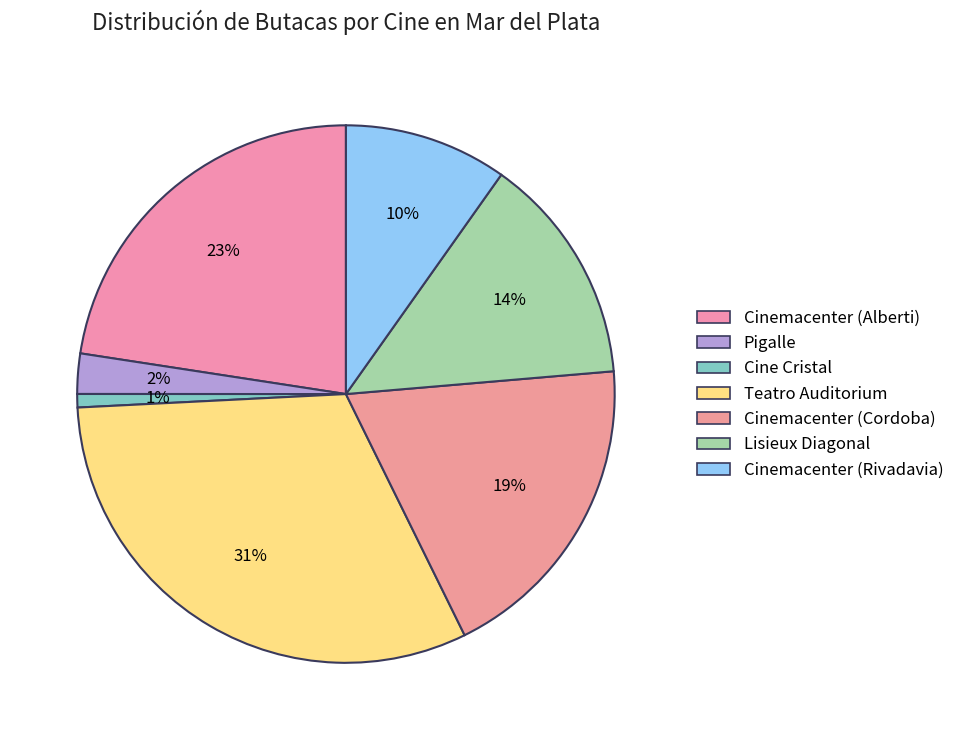

How many segments does this pie chart have?

7